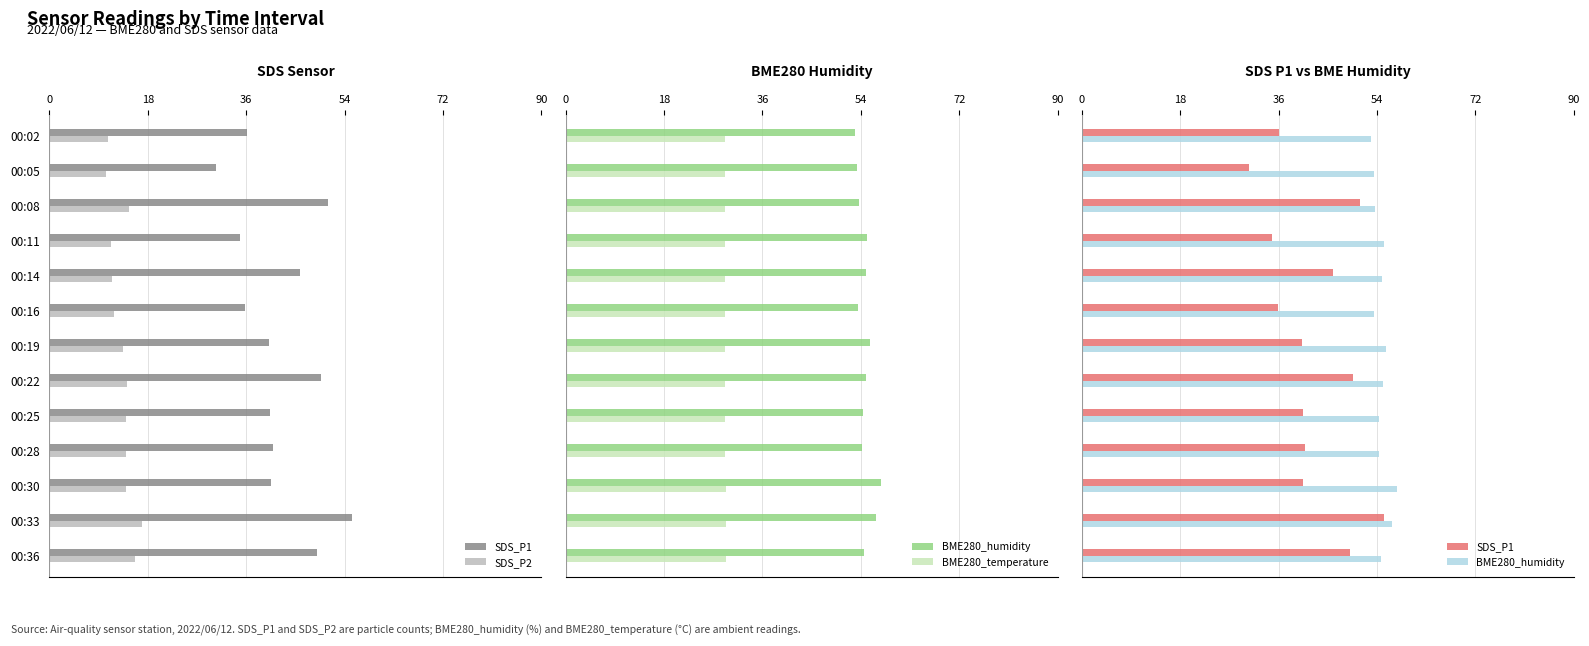

List the series in order of their overall mean, lowest first.

SDS_P2, BME280_temperature, SDS_P1, BME280_humidity